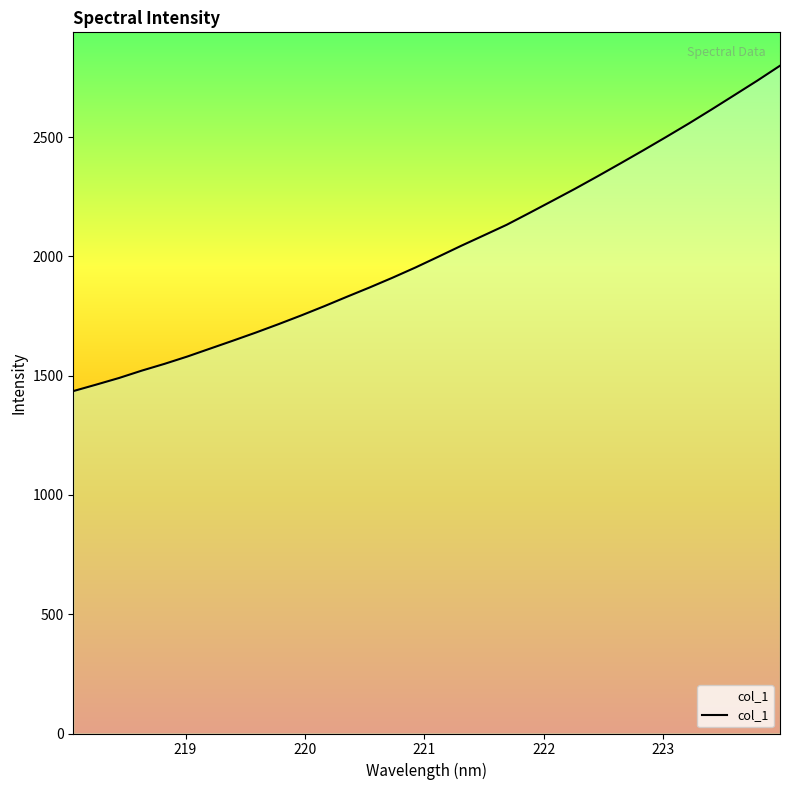

What is the average value?

2025.9